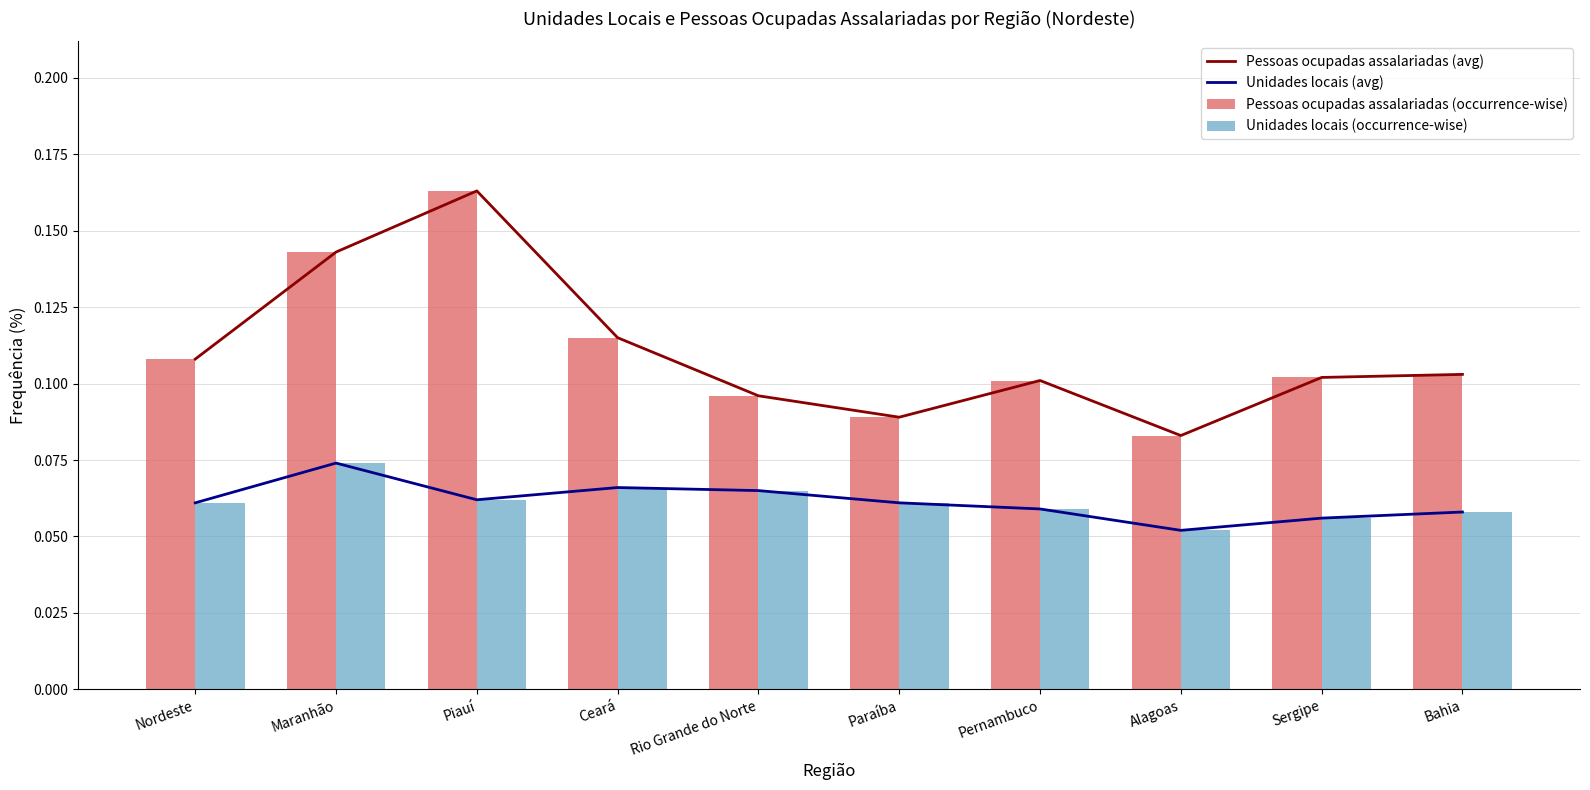

Which label corresponds to the smallest value in the chart?

Alagoas